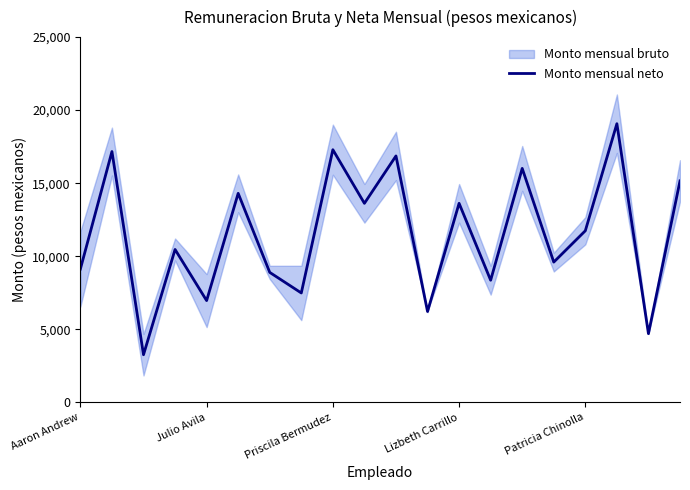

What is the ratio of the value at 14 to the value at Aaron Andrew?

1.8